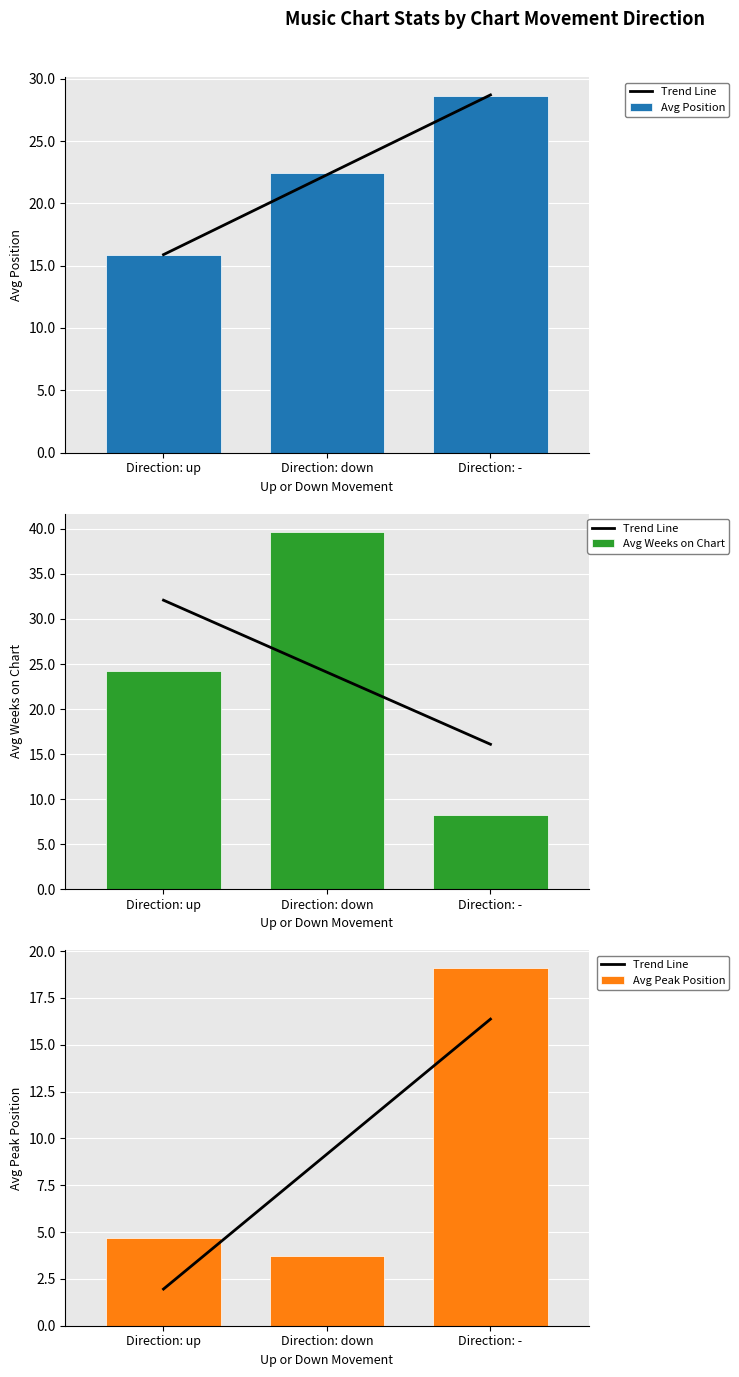

How many values in the Avg Peak Position series exceed 4?

2